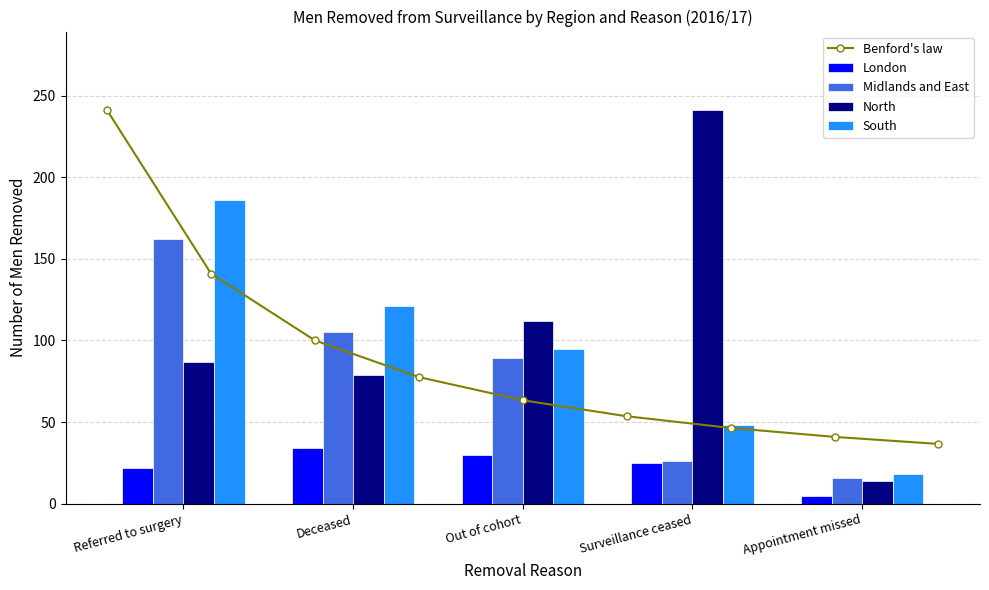

The Referred to surgery series shows 251 at Midlands and East. True or false?

False